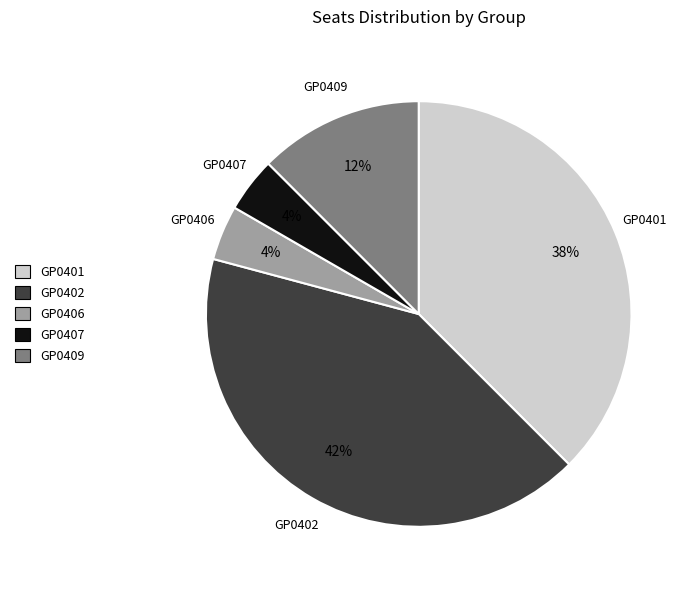

True or false: GP0409 accounts for 2% of the total.

False